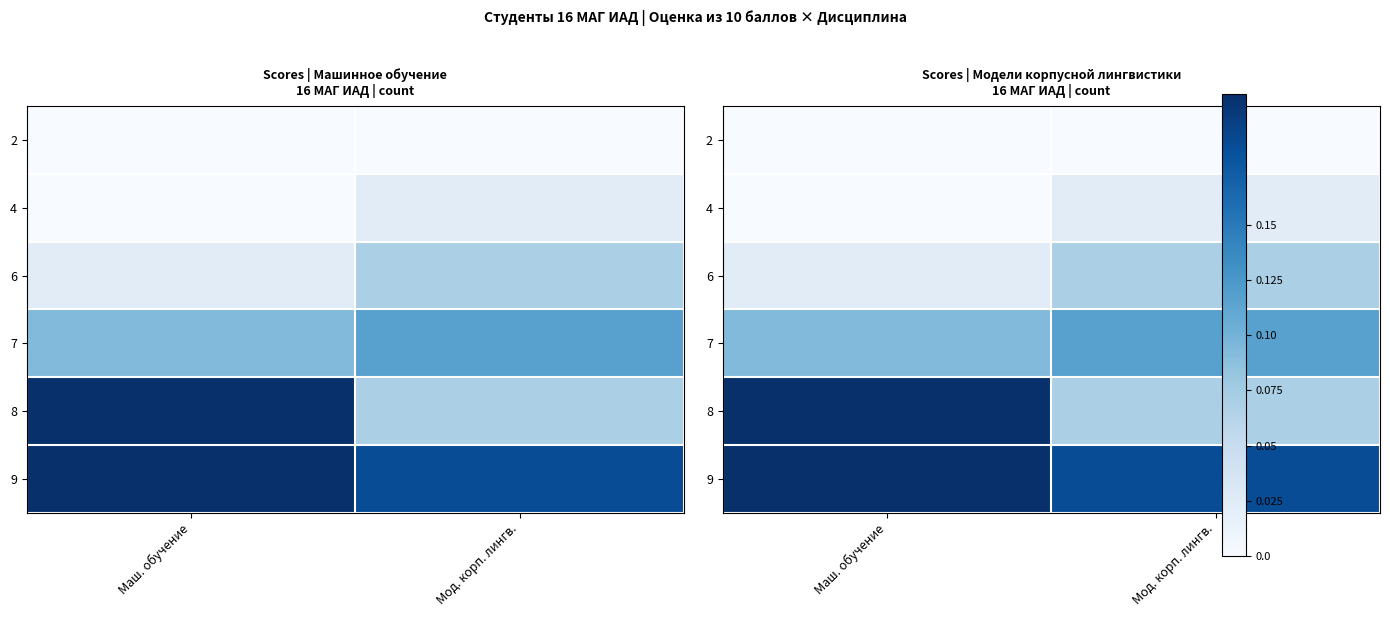

Rank the categories by 4 value from lowest to highest.

Маш. обучение, Мод. корп. лингв.